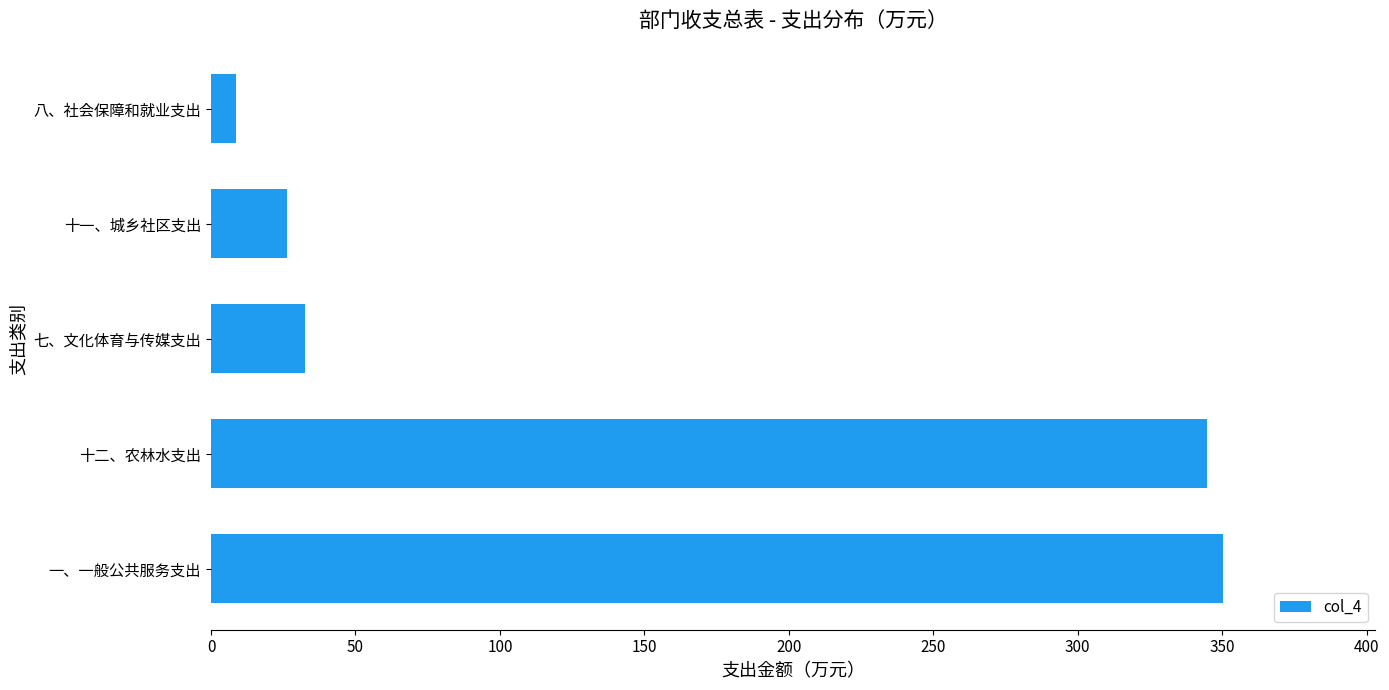

How many values are below 32?

2